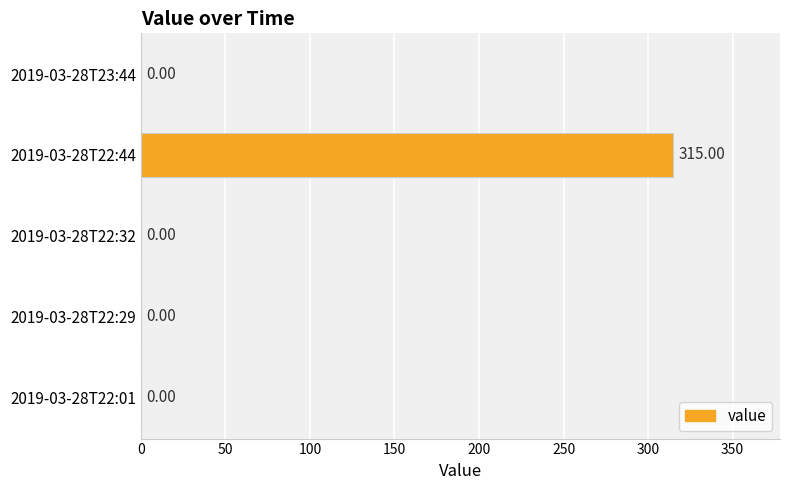

What is the sum of all values?

315